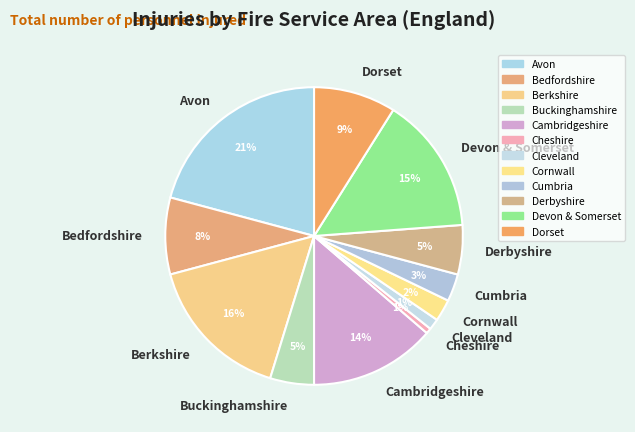

To the nearest percent, what is the combined percentage of Devon & Somerset and Bedfordshire?

23%